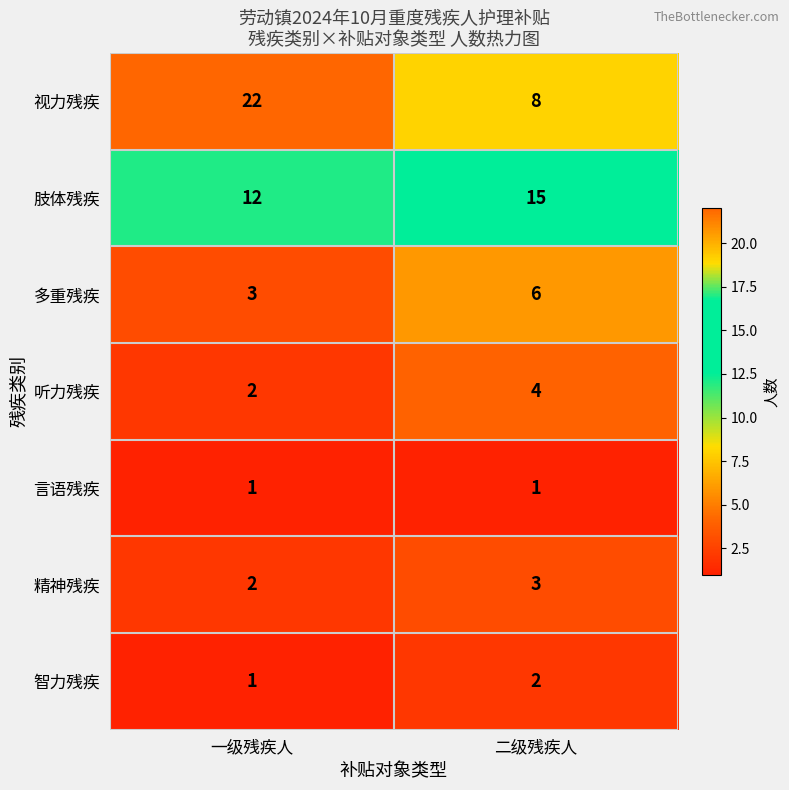

What is the sum of the 听力残疾 values at 一级残疾人 and 二级残疾人?

6